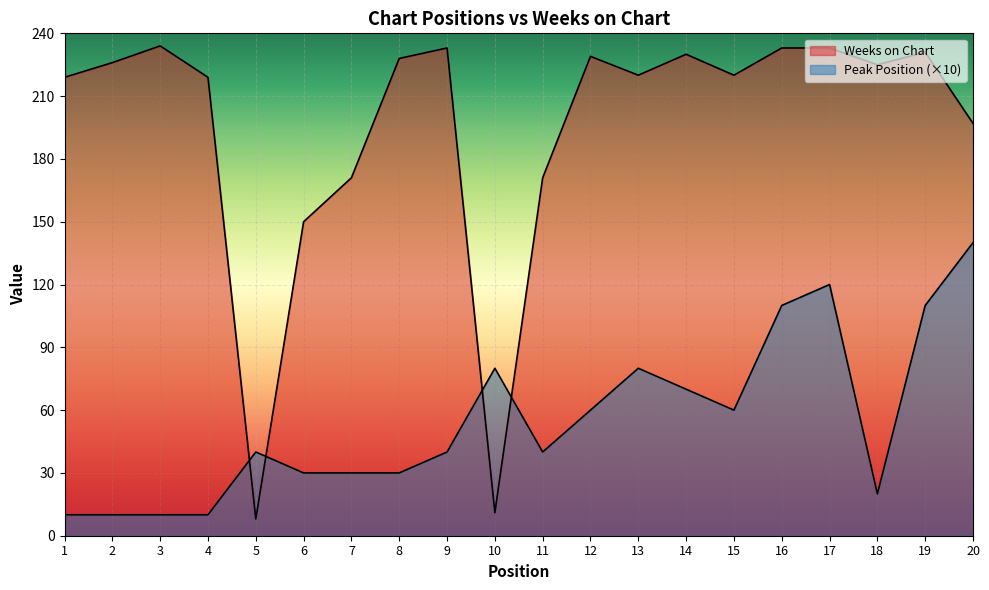

Where is Peak Position nearest to the value 75?

10